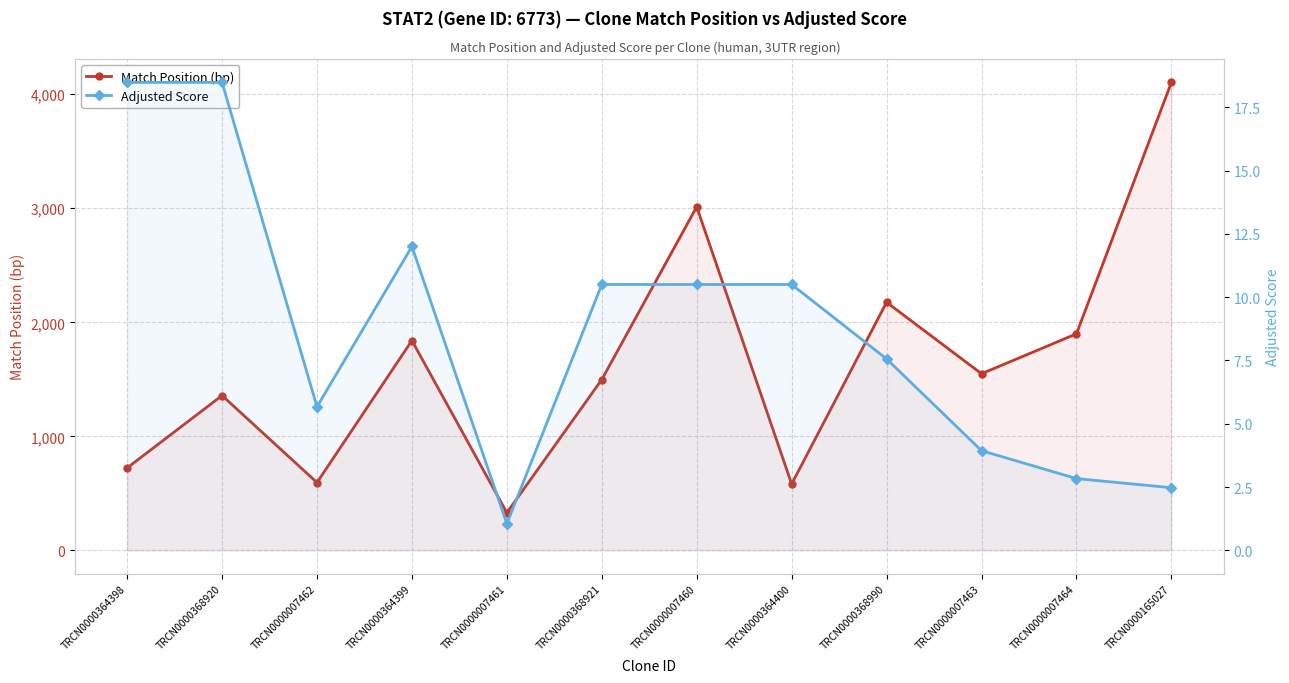

Where is the first local minimum for Match Position (bp)?

TRCN0000007462